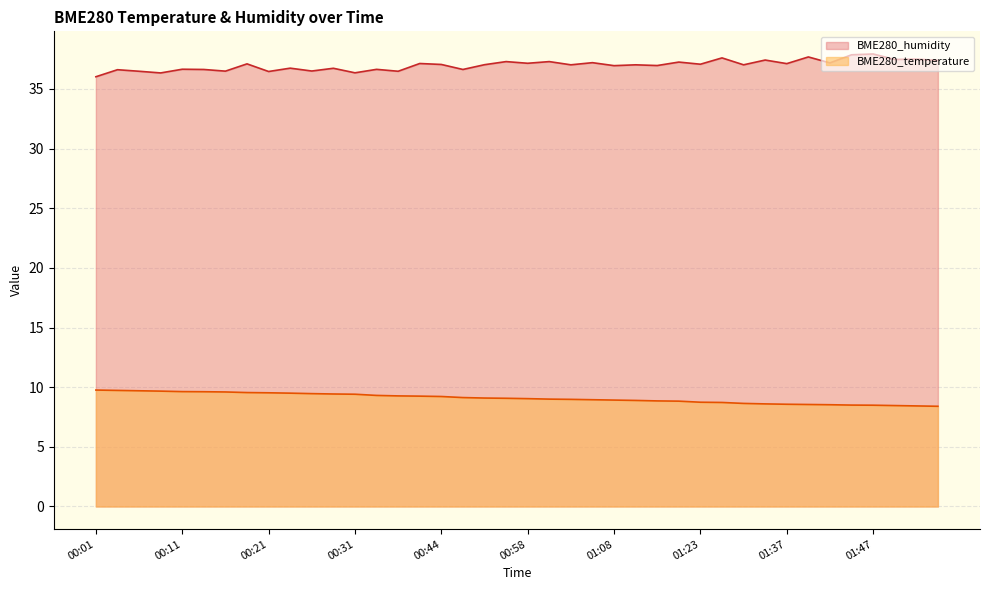

What is the value of the BME280_temperature point at the 28th from the left?

8.8